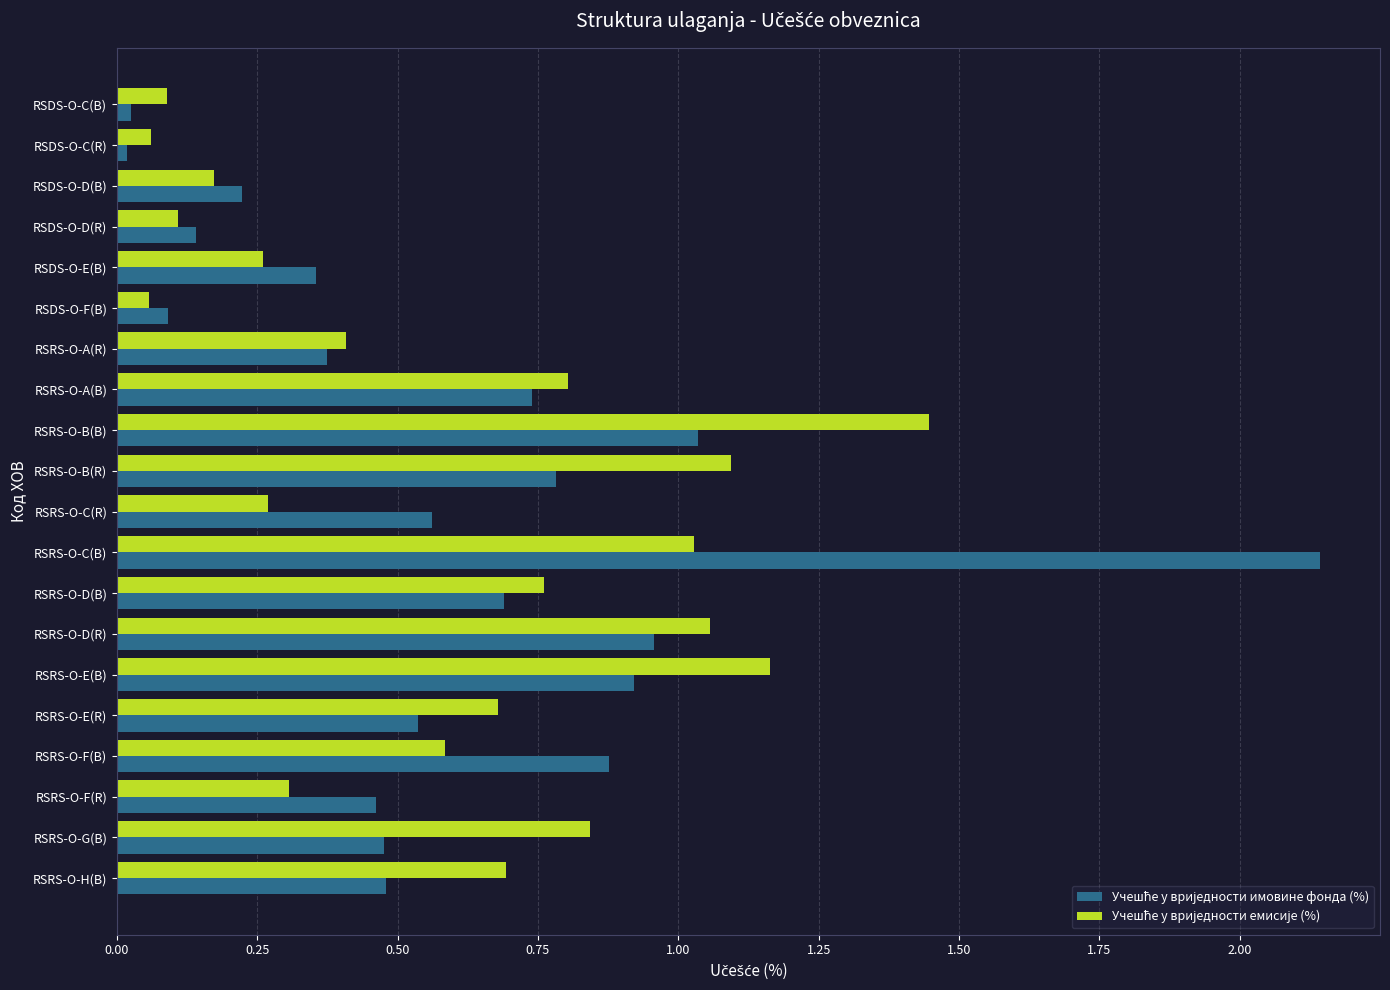

At which category does the chart reach its peak across all series?

RSRS-O-C(B)